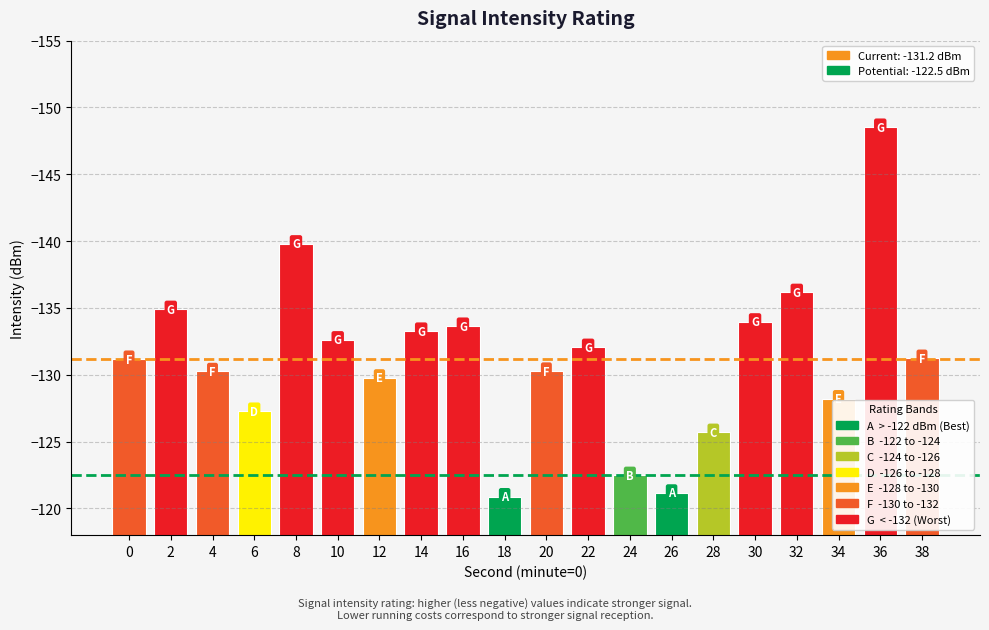

How many series are shown in this chart?

1